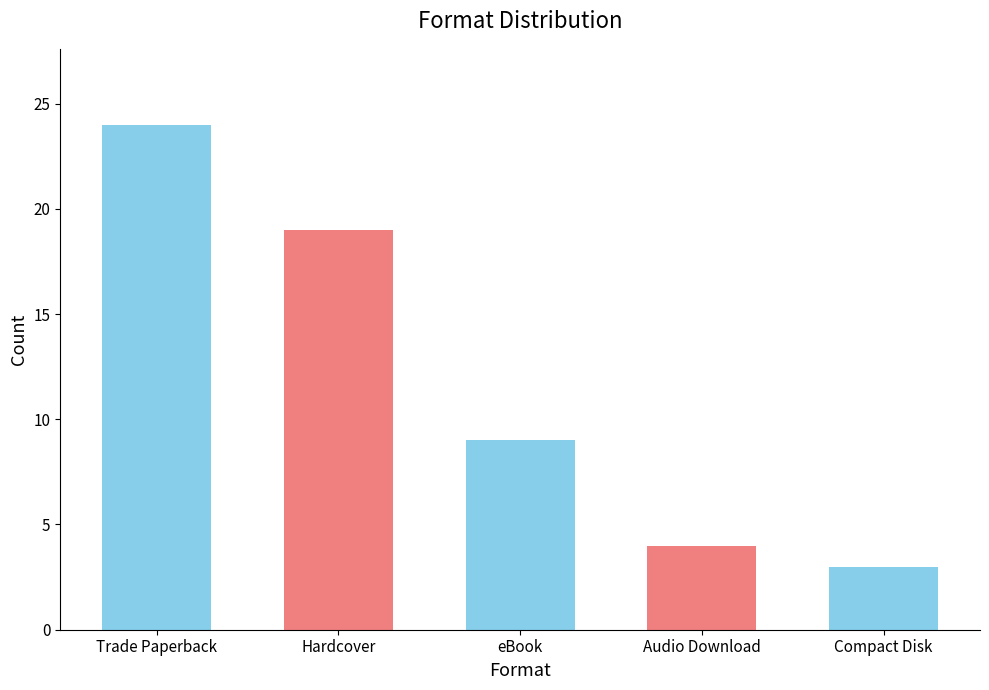

What is the smallest value displayed?

3